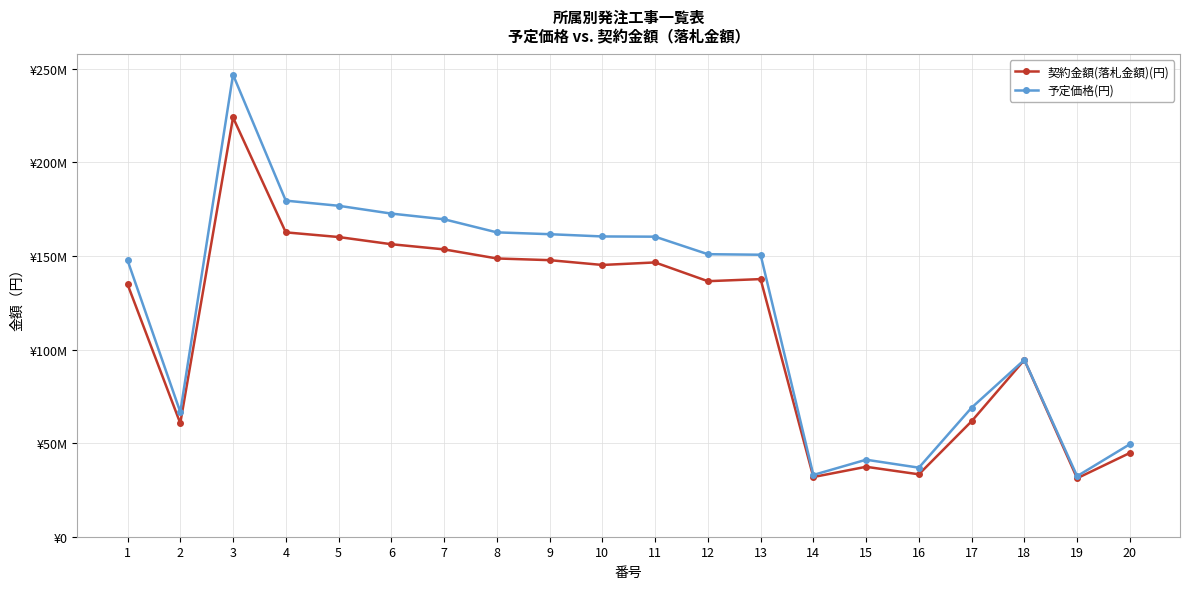

Where does the 予定価格(円) series first go above 150986000?

3